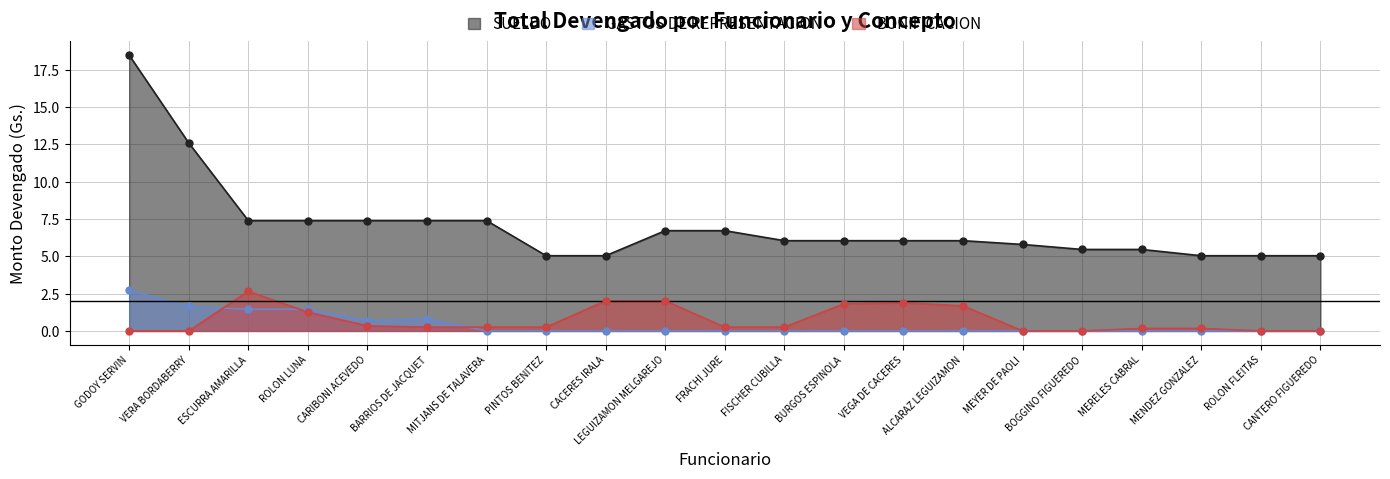

What are all the series names shown in the legend?

SUELDO, GASTOS DE REPRESENTACION, BONIFICACION